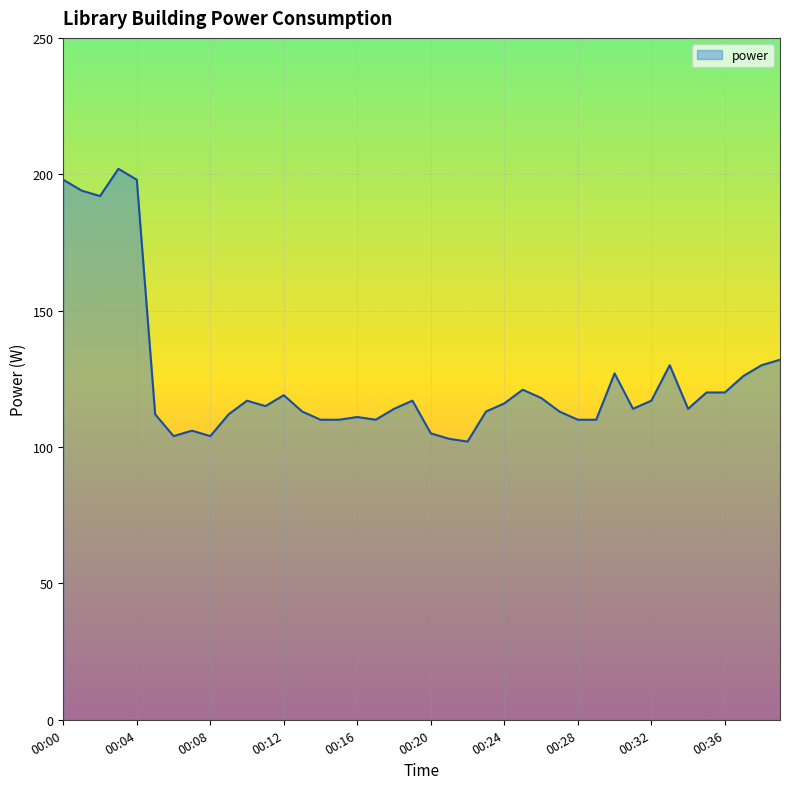

True or false: the data shows 46 at 00:27.

False